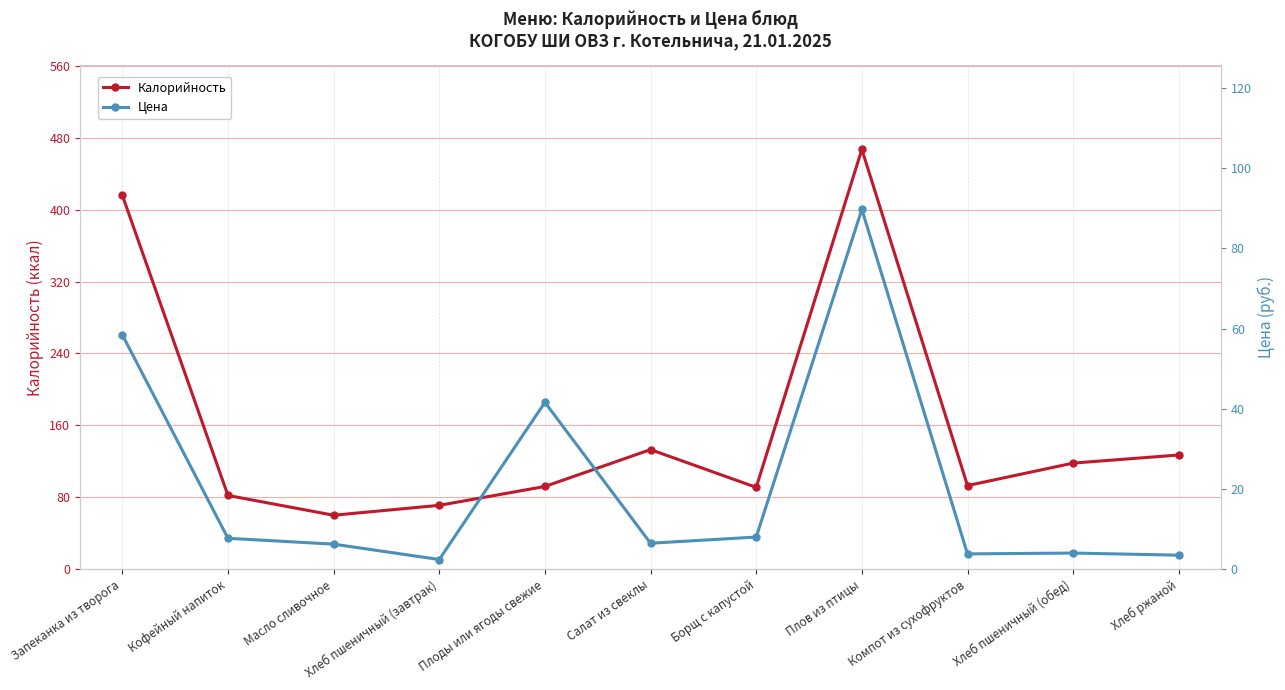

Is this an area chart (filled region under the line)?

No